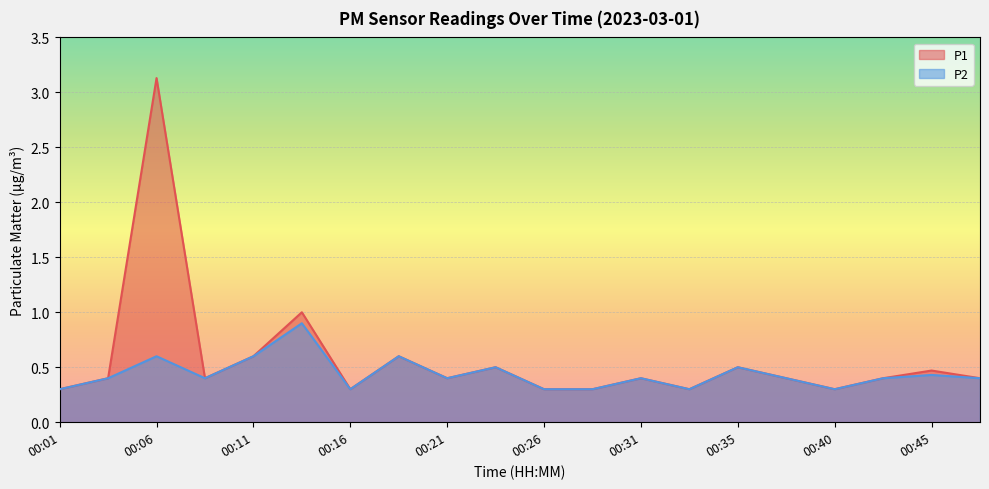

Reading left to right, transcribe all the data shown in this chart.

P1: 0.3	0.4	3.1	0.4	0.6	1.0	0.3	0.6	0.4	0.5	0.3	0.3	0.4	0.3	0.5	0.4	0.3	0.4	0.5	0.4
P2: 0.3	0.4	0.6	0.4	0.6	0.9	0.3	0.6	0.4	0.5	0.3	0.3	0.4	0.3	0.5	0.4	0.3	0.4	0.4	0.4